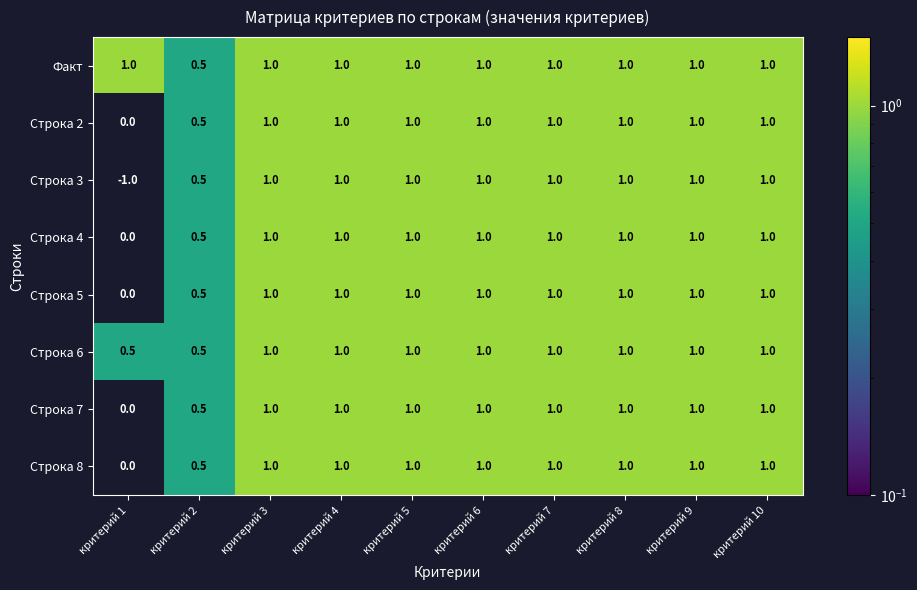

What is the highest value of the Строка 2 series?

1.0